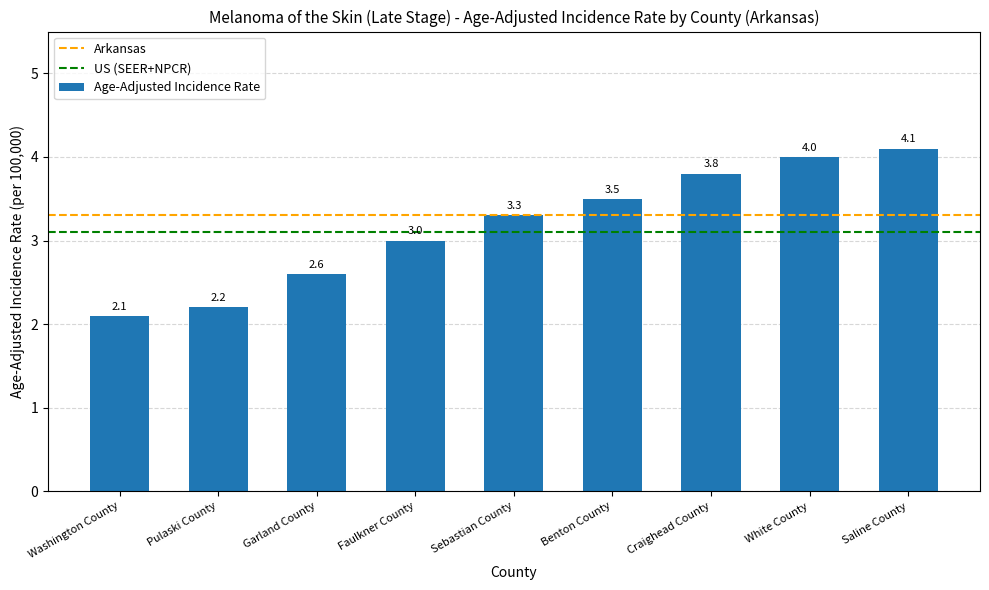

What is the difference between the second highest and second lowest values?

1.8